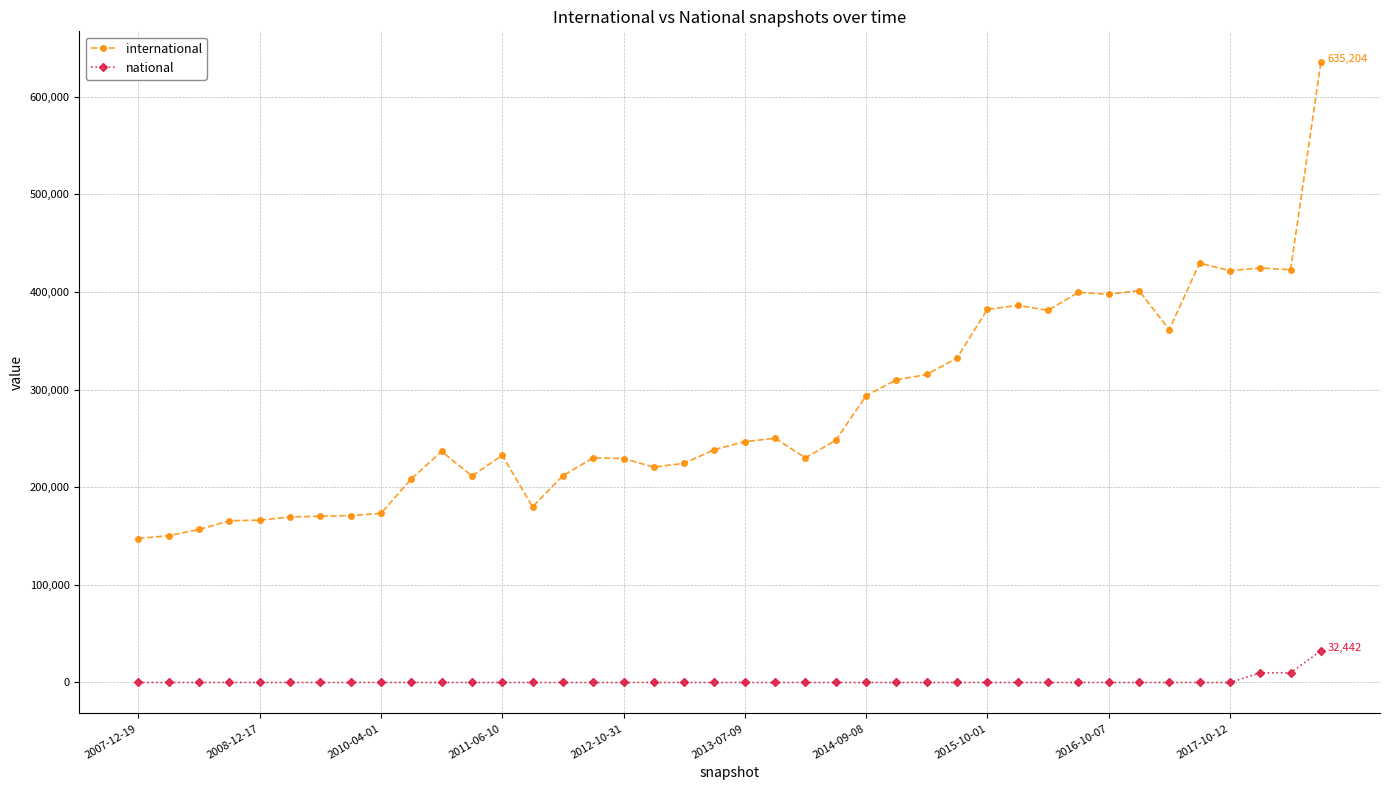

What is the sum of all national values?

52252